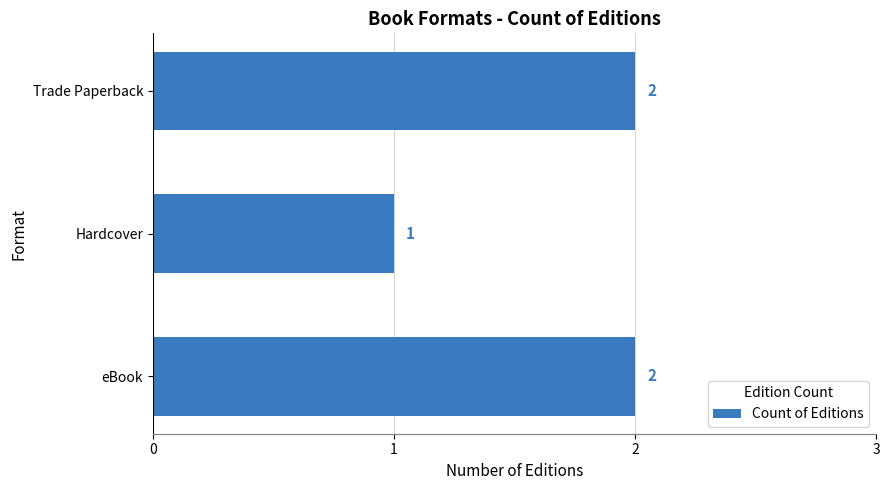

What is the greatest value displayed?

2